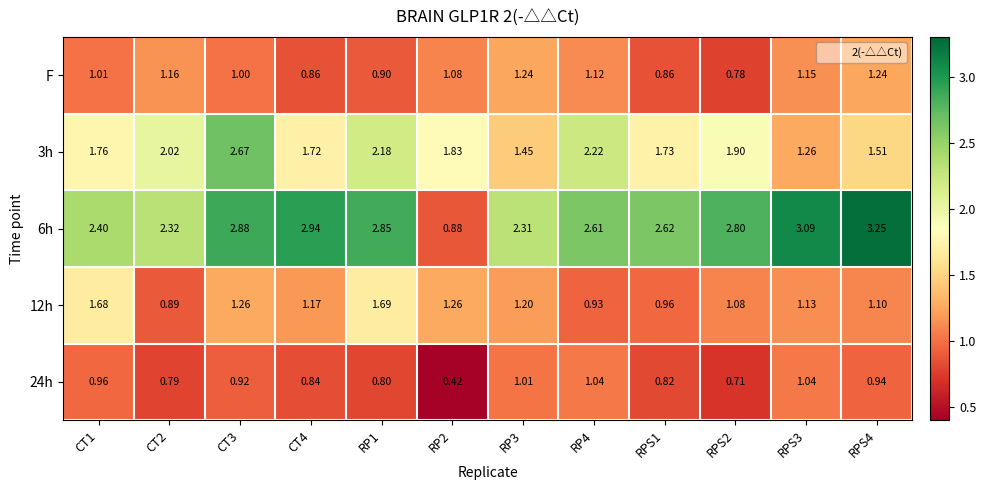

Rank the series at CT2 from highest to lowest value.

6h, 3h, F, 12h, 24h